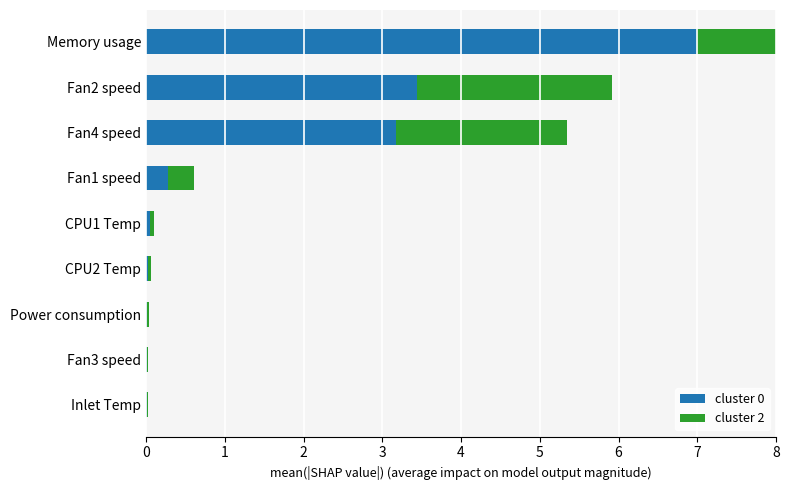

What is the total value across all series at CPU1 Temp?

0.1